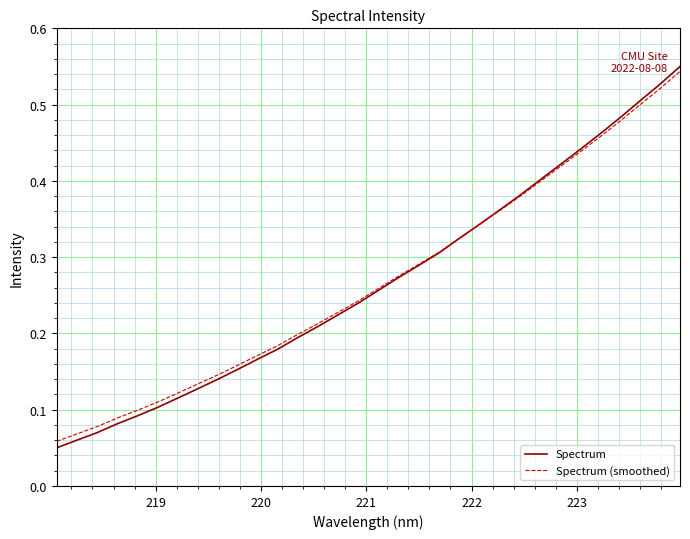

Which series has the widest spread of values?

Spectrum